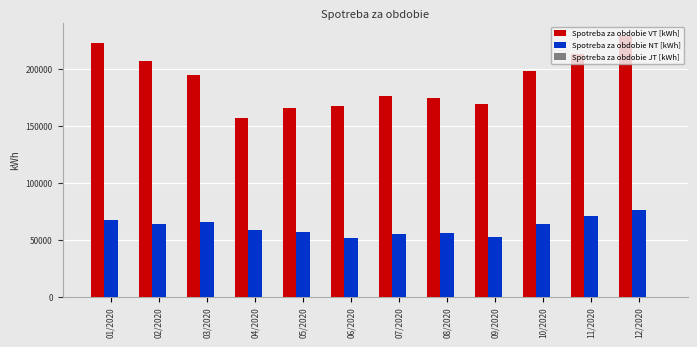

List the series in order of their peak value, lowest first.

Spotreba za obdobie NT [kWh], Spotreba za obdobie VT [kWh]